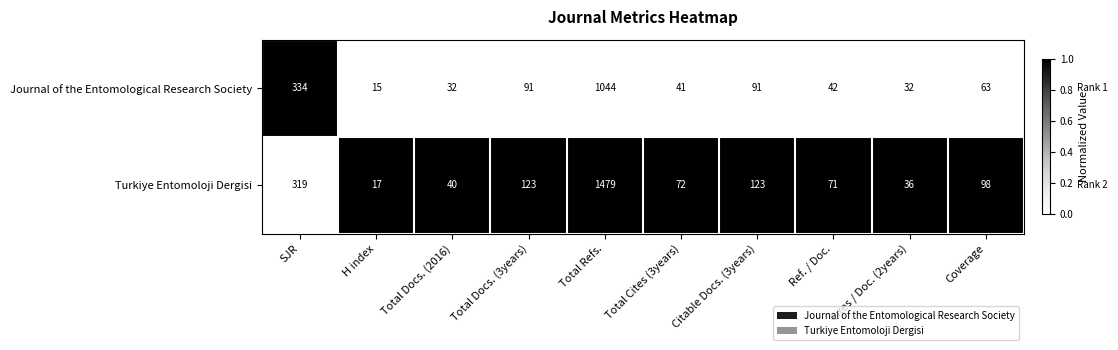

Is it true that Journal of the Entomological Research Society equals 63 at Coverage?

True